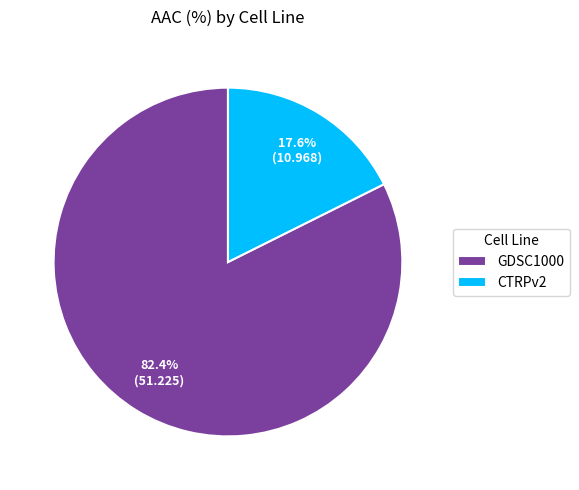

Do GDSC1000 and CTRPv2 together represent more than half of the pie?

Yes